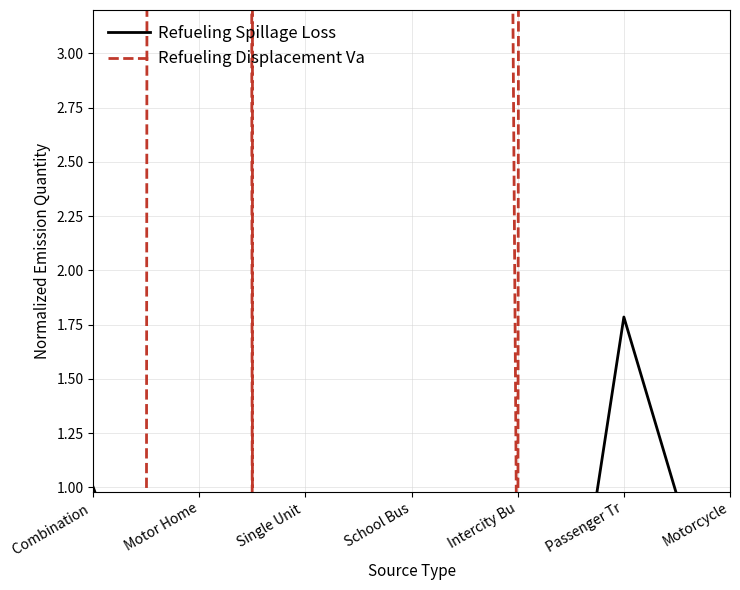

At how many categories does at least one series exceed 3371?

2